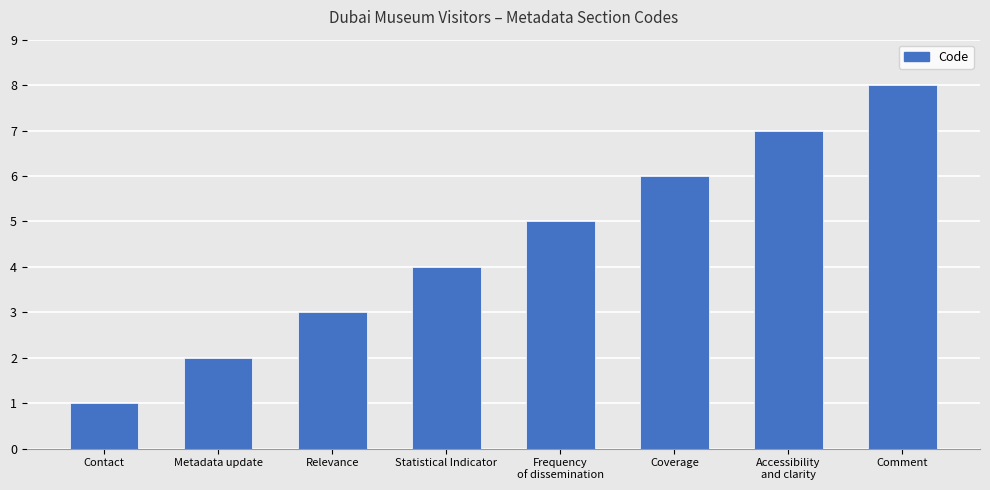

Which category has the highest value across all series?

Comment